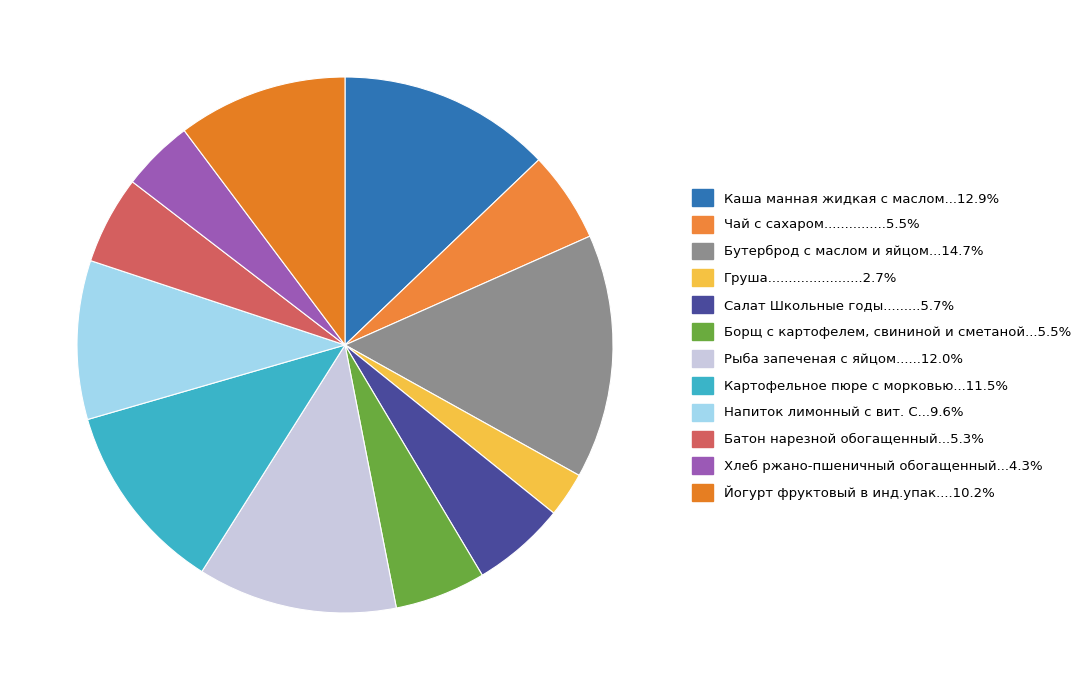

How many slices are in this pie chart?

12